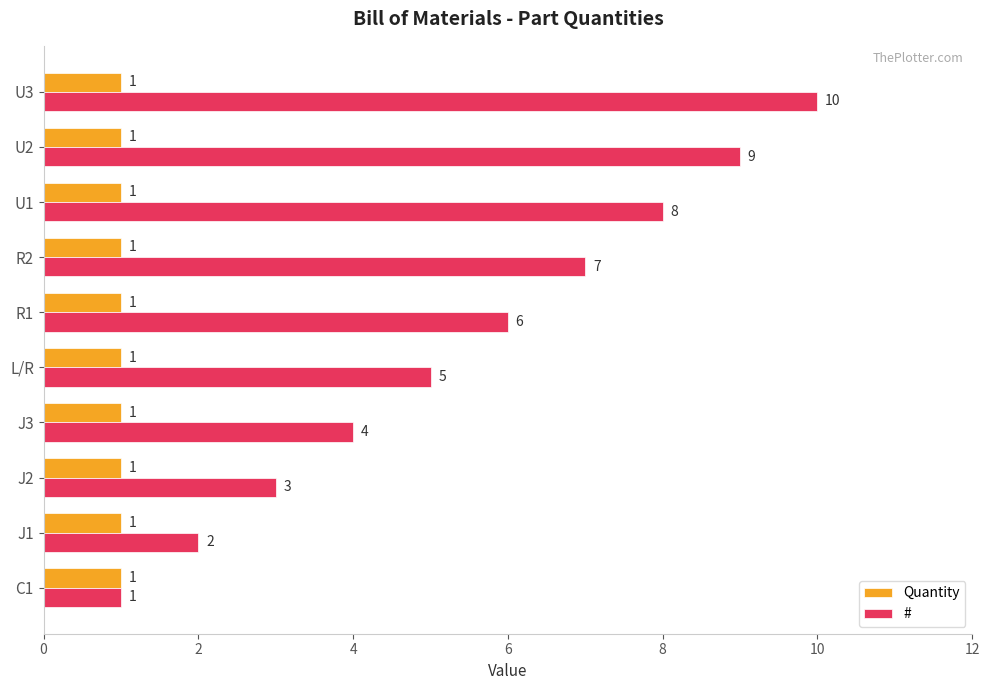

Which series has the widest spread of values?

#